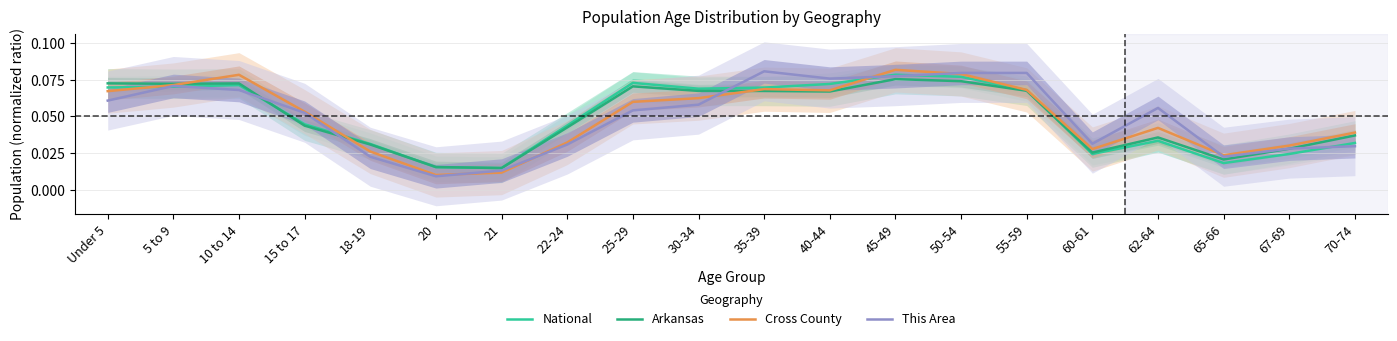

Between 45-49 and 21, which is larger?

45-49